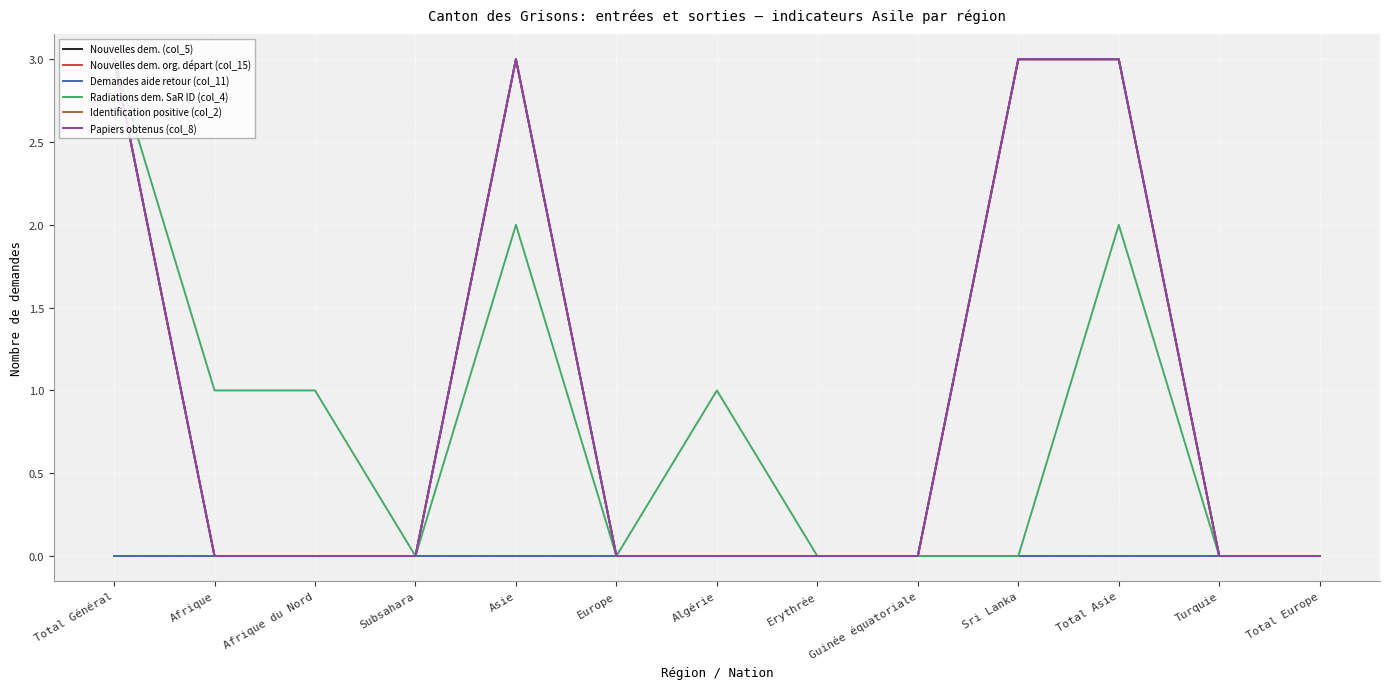

True or false: Nouvelles dem. org. départ (col_15) has a value of 0 at Total Europe.

True